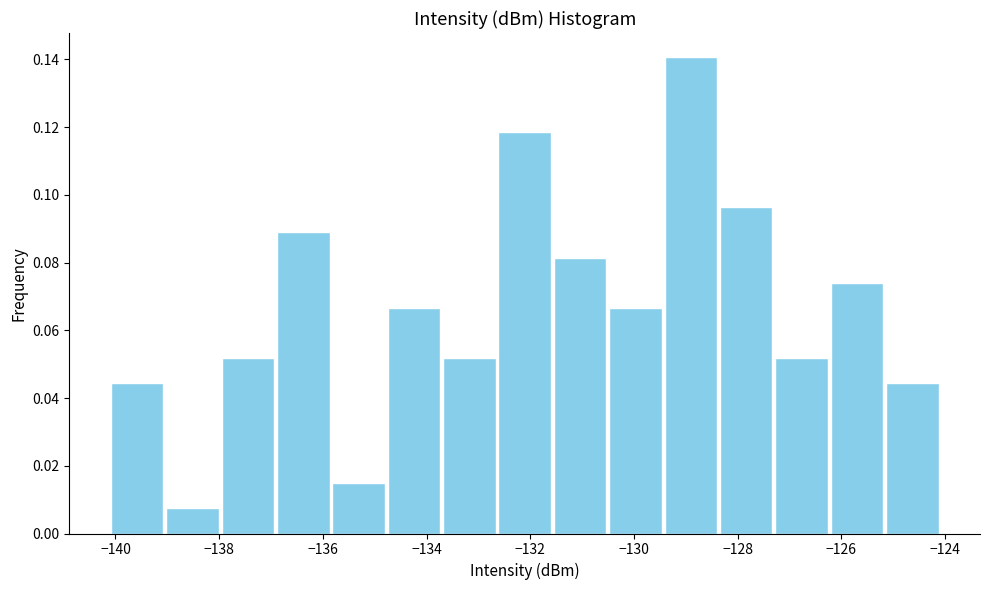

Reading left to right, list every bar in this chart as the range it spans on the x-axis followed by its height. Neither the bar edges nor the heights are printed on the chart, so give them approximately, as read against the axes.

-140.2 to -139.0: 0.044
-139.0 to -138.0: 0.008
-138.0 to -137.0: 0.052
-137.0 to -135.8: 0.088
-135.8 to -134.8: 0.014
-134.8 to -133.8: 0.066
-133.8 to -132.6: 0.052
-132.6 to -131.6: 0.118
-131.6 to -130.6: 0.082
-130.6 to -129.4: 0.066
-129.4 to -128.4: 0.140
-128.4 to -127.4: 0.096
-127.4 to -126.2: 0.052
-126.2 to -125.2: 0.074
-125.2 to -124.0: 0.044